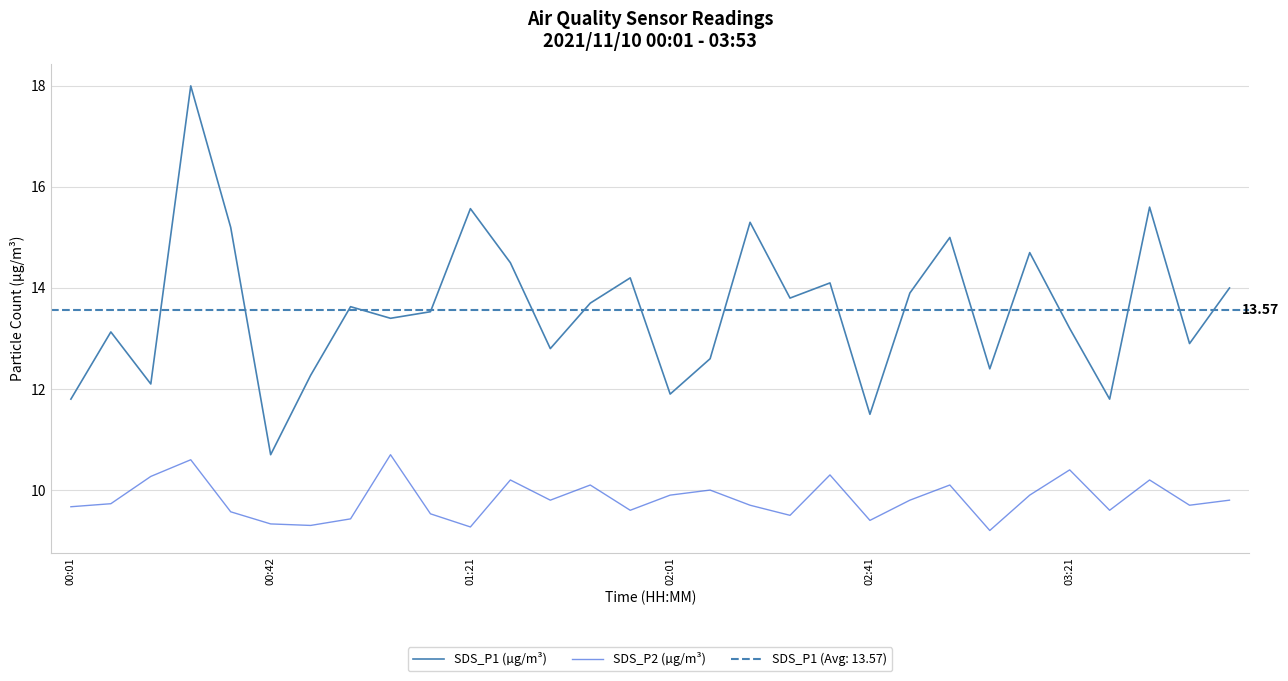

Is it true that SDS_P1 (µg/m³) equals 6.6 at 00:01?

False